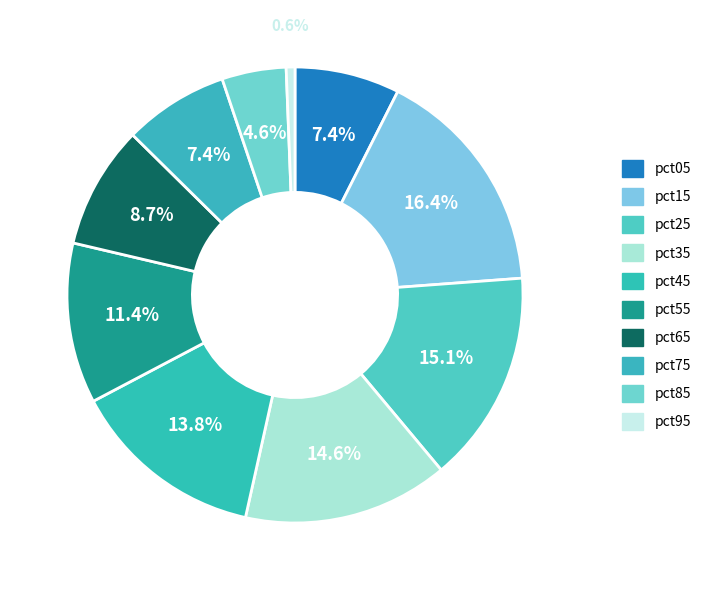

What is the smallest slice in the pie chart?

pct95